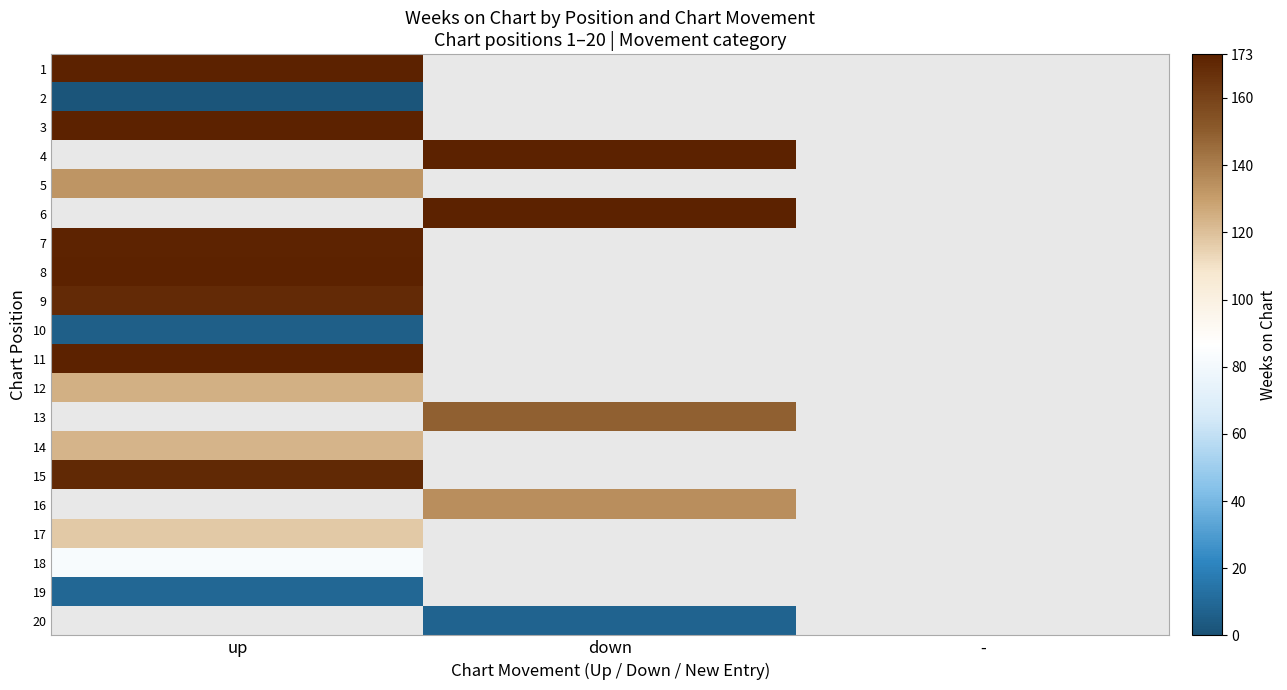

How many positive values does the 3 series have?

1